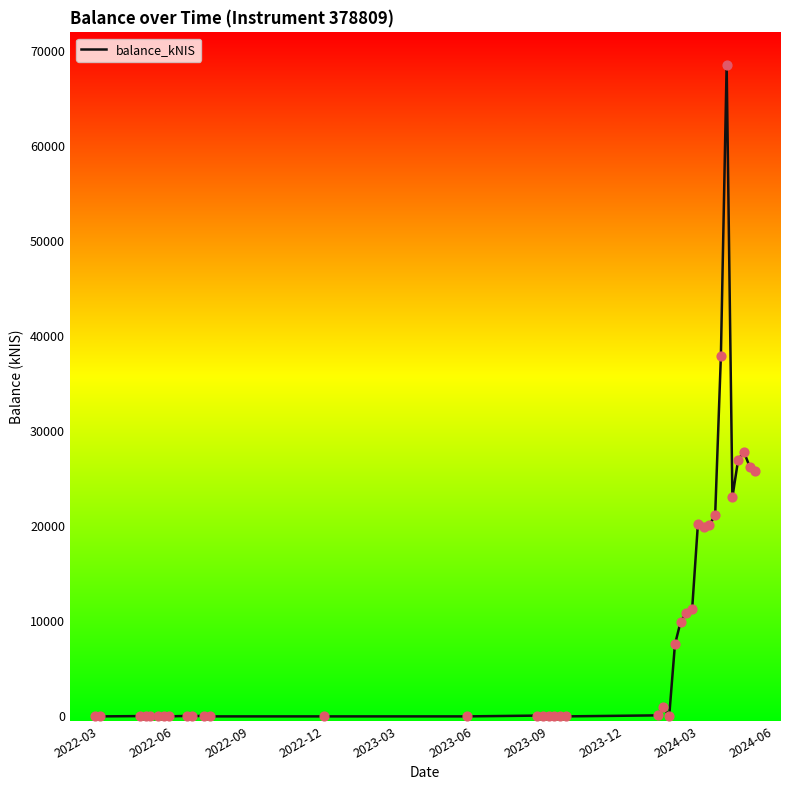

What is the maximum value shown in the chart?

68575.6